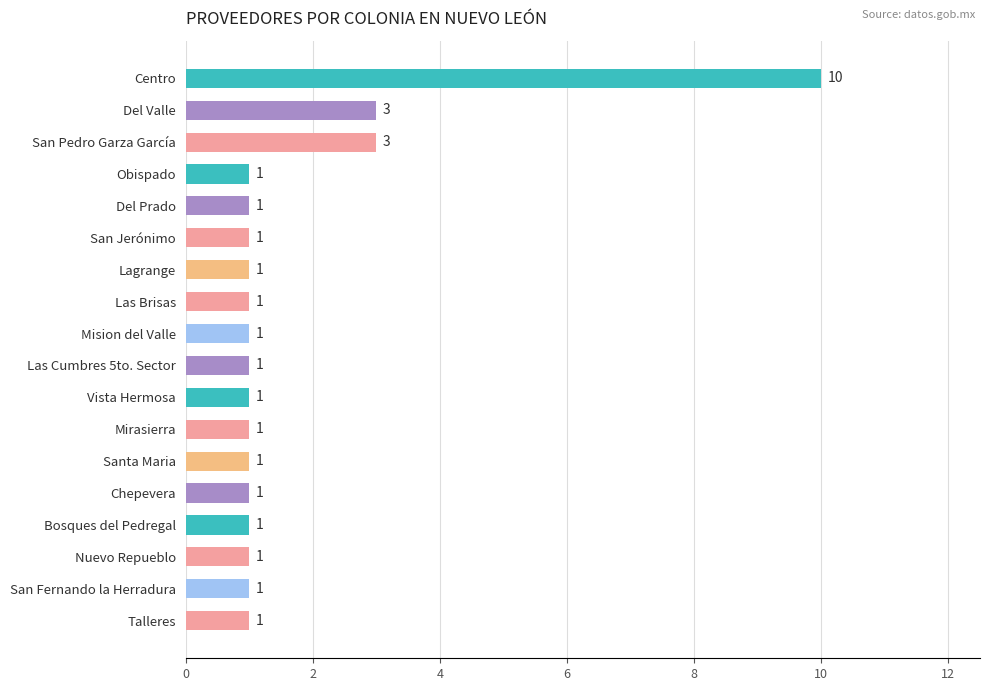

True or false: the data shows 2 at San Jerónimo.

False